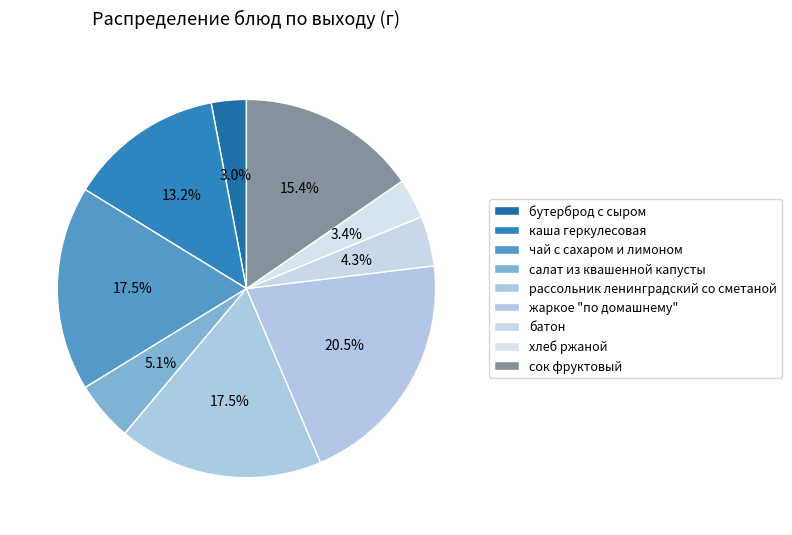

What is the smallest slice in the pie chart?

бутерброд с сыром